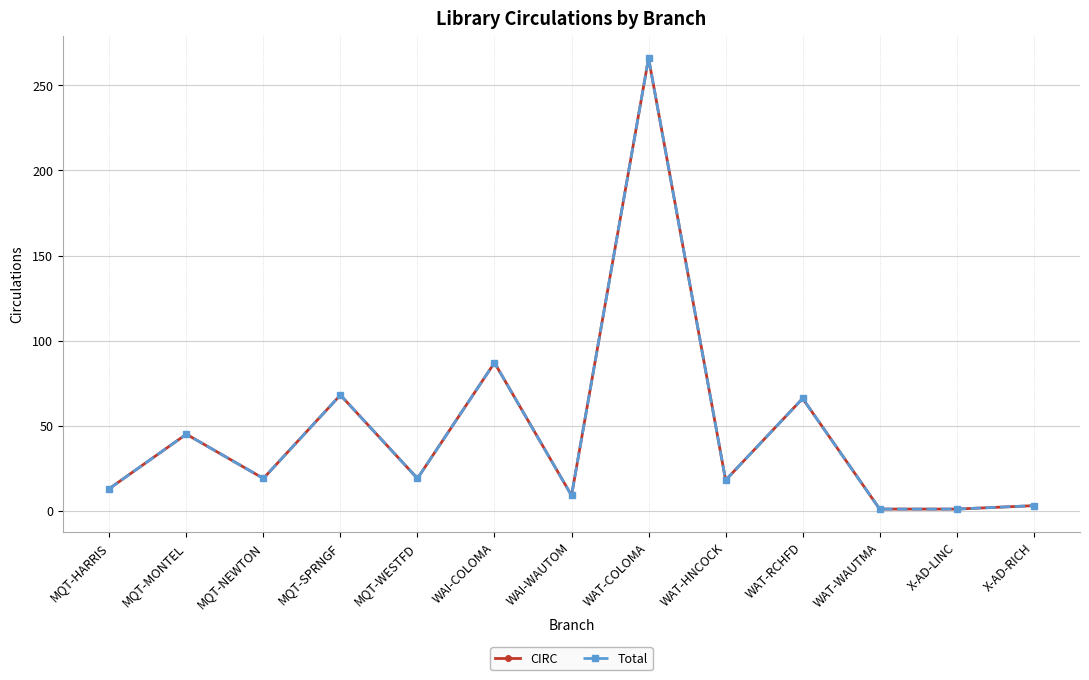

At WAT-RCHFD, list the series in order from smallest to largest.

CIRC, Total